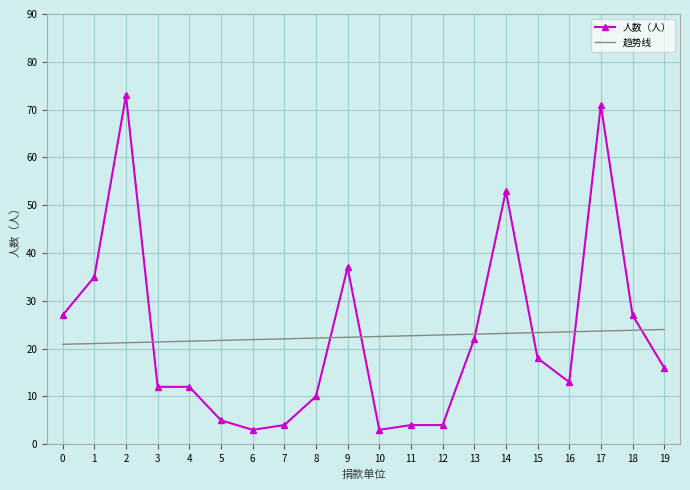

At 14, list the series in order from smallest to largest.

趋势线, 人数（人）